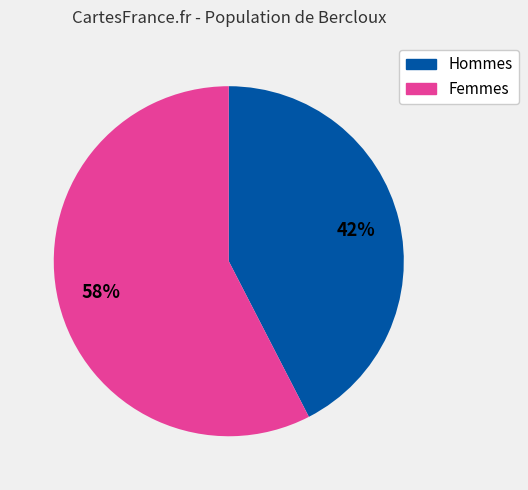

To the nearest percent, what is the average slice percentage?

50%